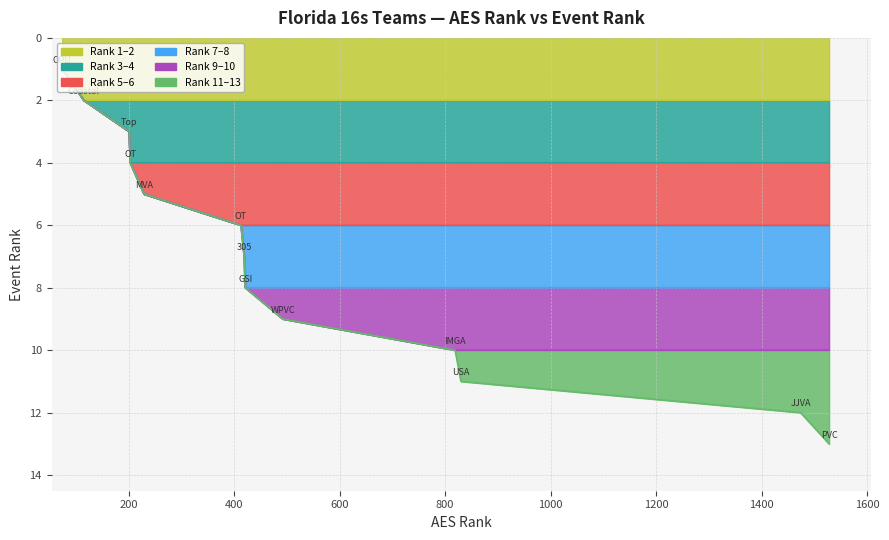

Rank the categories by value from lowest to highest.

OPU 16-1, Coastal 16 Elite, Top Select 16 Top Blue, OT 16 J John, MVA 16 Chino, OT 16 T Hazel, 305 VBC 16E Christian, GSI 16 Green, WPVC 16 Armour Orange, IMGA Ascender Elite 16-1, USA South 16 Premier Purp, JJVA 16 Teal, PVC U16-1